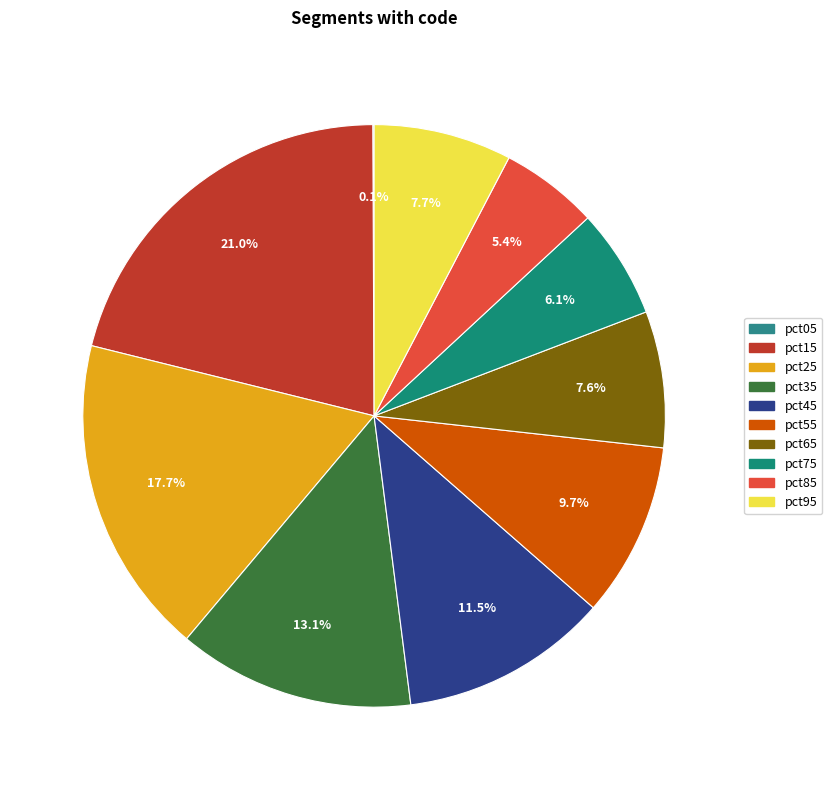

To the nearest percent, what percentage of the pie is pct75?

6%